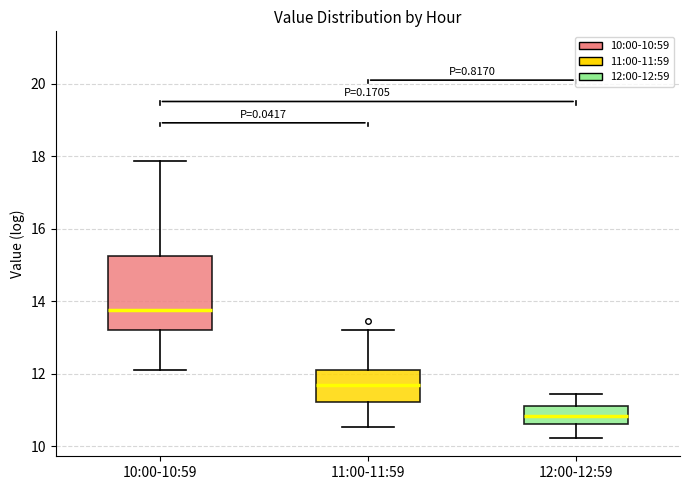

Reading left to right, read every box against the y-axis: the position of its median line, the range the box covers, and the ends of its whiskers. The values are not printed on the chart, so give them approximately, as read against the axis.

10:00-10:59: median 13.8, box 13.2 to 15.2, whiskers 12.2 to 17.8
11:00-11:59: median 11.6, box 11.2 to 12.2, whiskers 10.6 to 13.2
12:00-12:59: median 10.8, box 10.6 to 11.2, whiskers 10.2 to 11.4